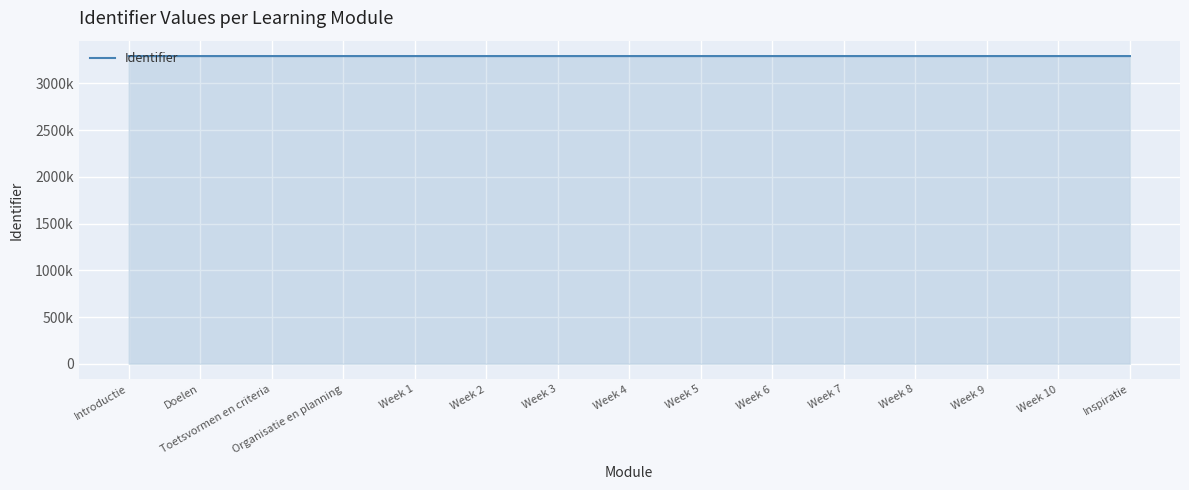

What is the change in value from Week 2 to Week 8?

+12